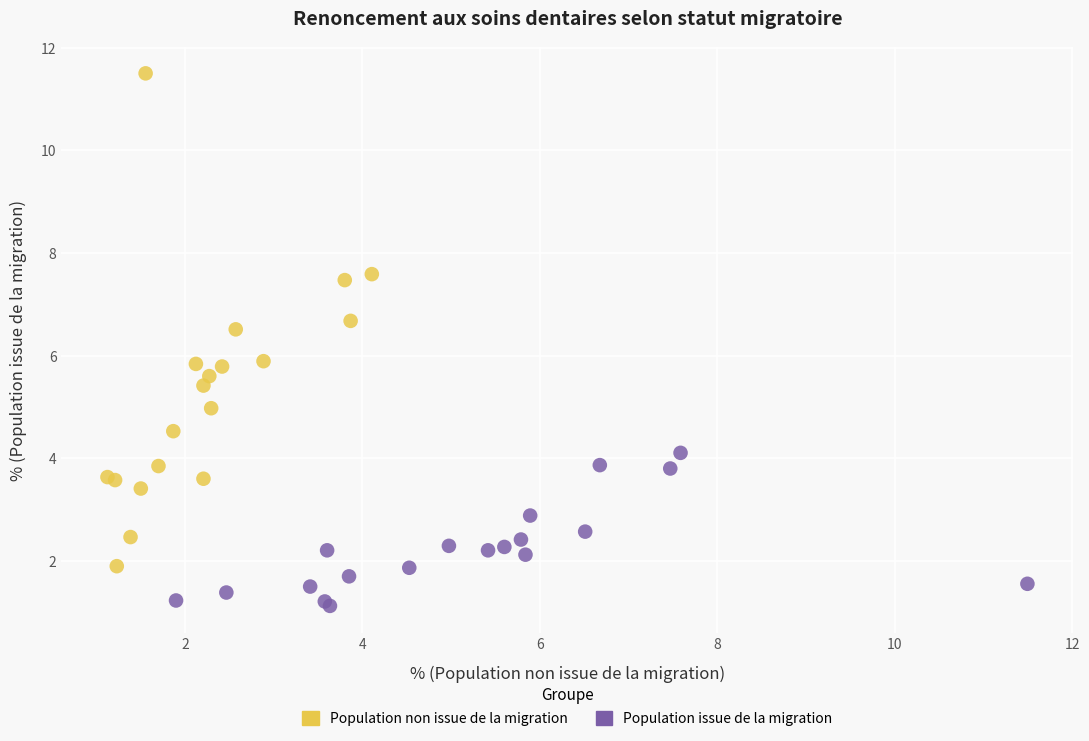

Which series reaches the maximum Y coordinate?

Population non issue de la migration